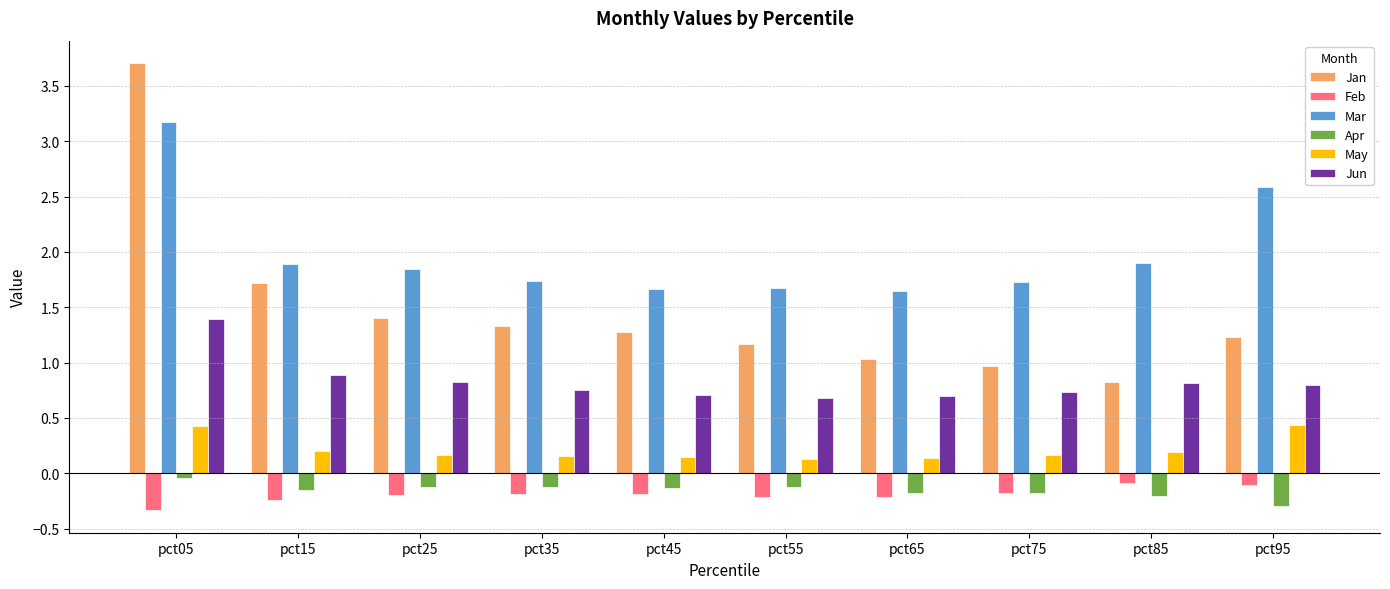

The value of Apr at pct65 is -0.2. True or false?

True